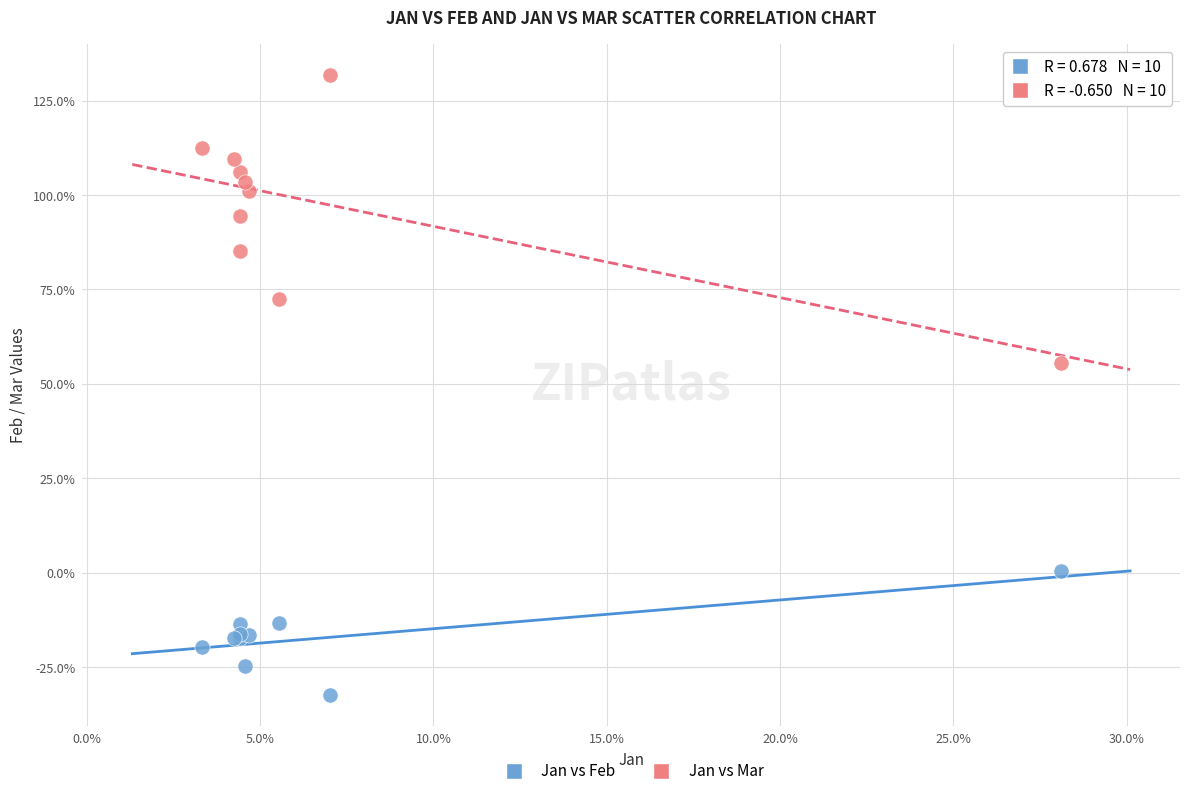

Which series contains the lowest Y value?

Jan vs Feb